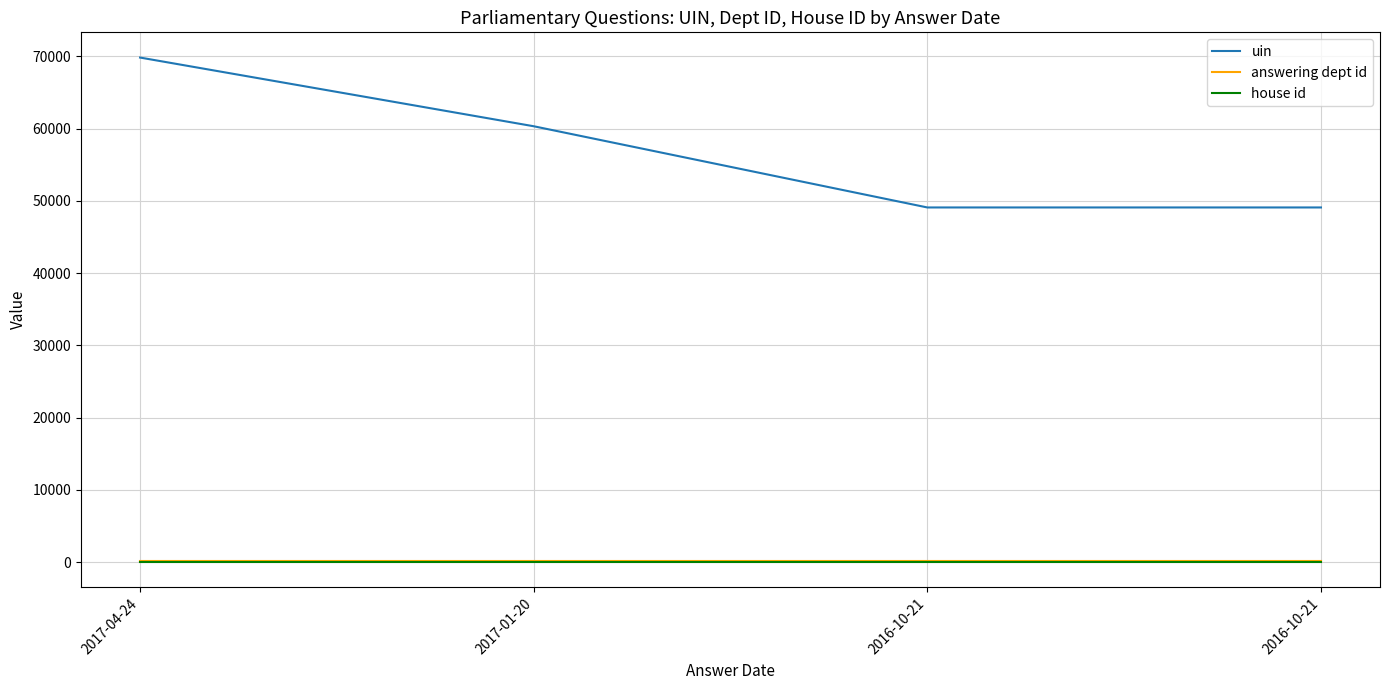

Which series changed the most between 2017-04-24 and 2016-10-21?

uin